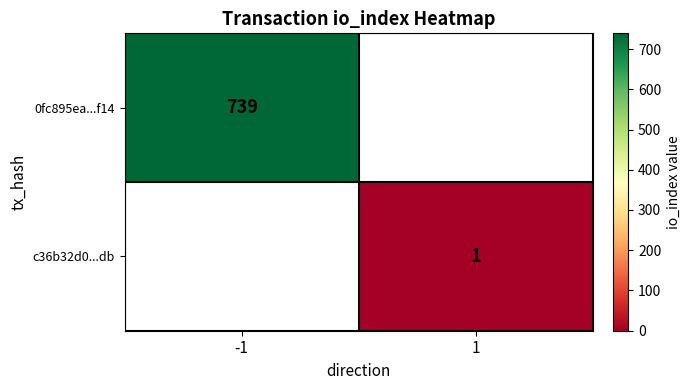

Is it true that 0fc895ea...f14 equals 739 at -1?

True